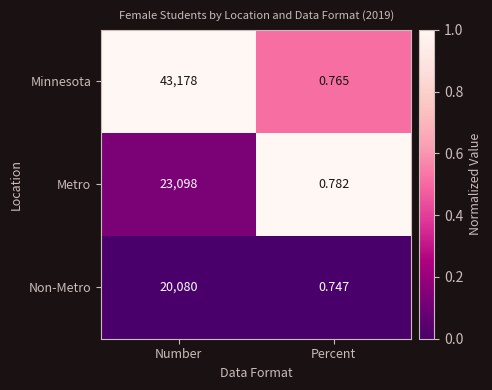

List the labels in order of Minnesota value, largest first.

Number, Percent